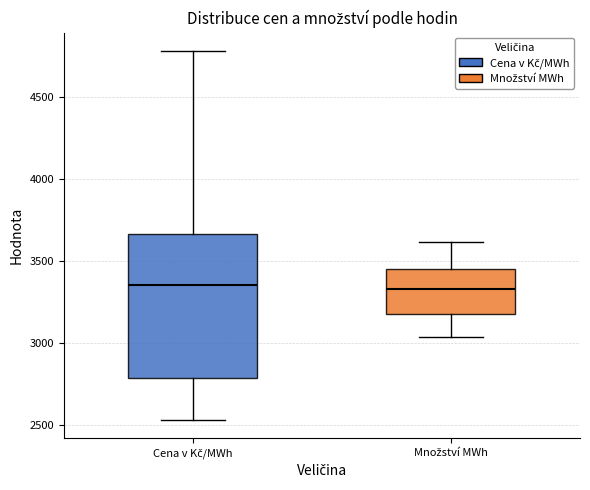

Comparing the boxes themselves (not the whiskers), which one is the tallest?

Cena v Kč/MWh